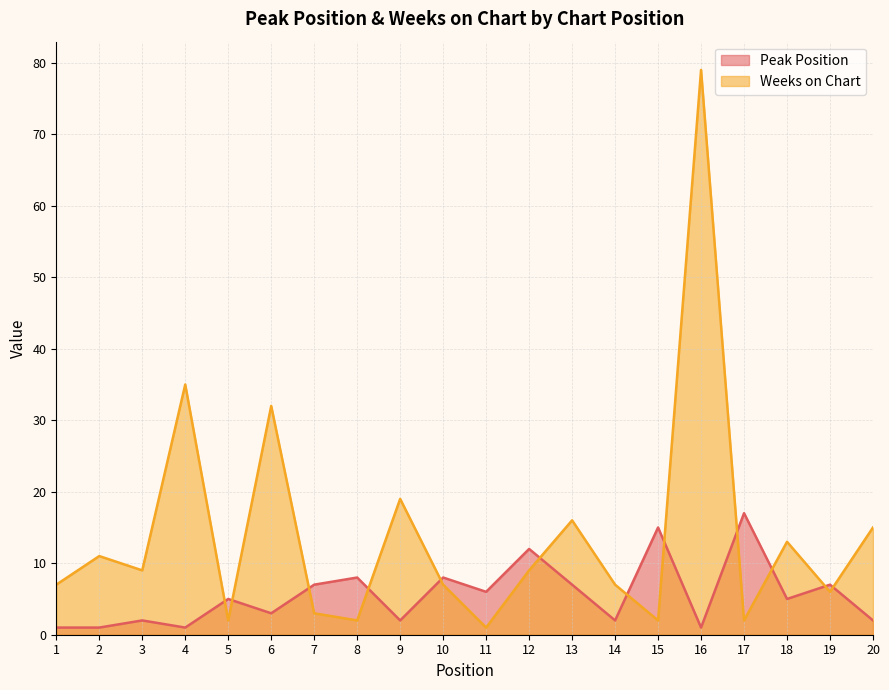

How many series are shown in this chart?

2